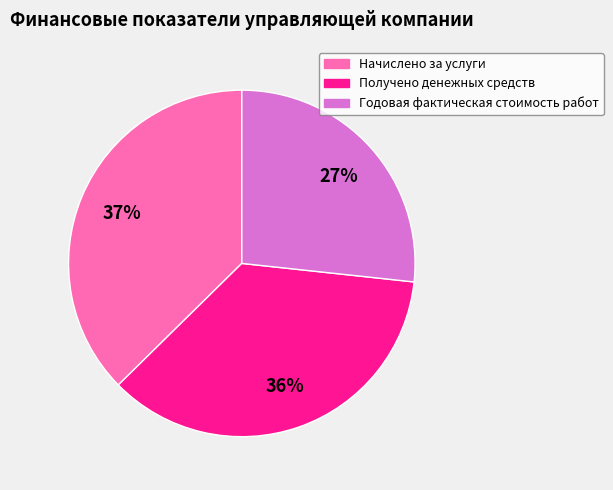

Is it true that Начислено за услуги is 37% of the pie?

True